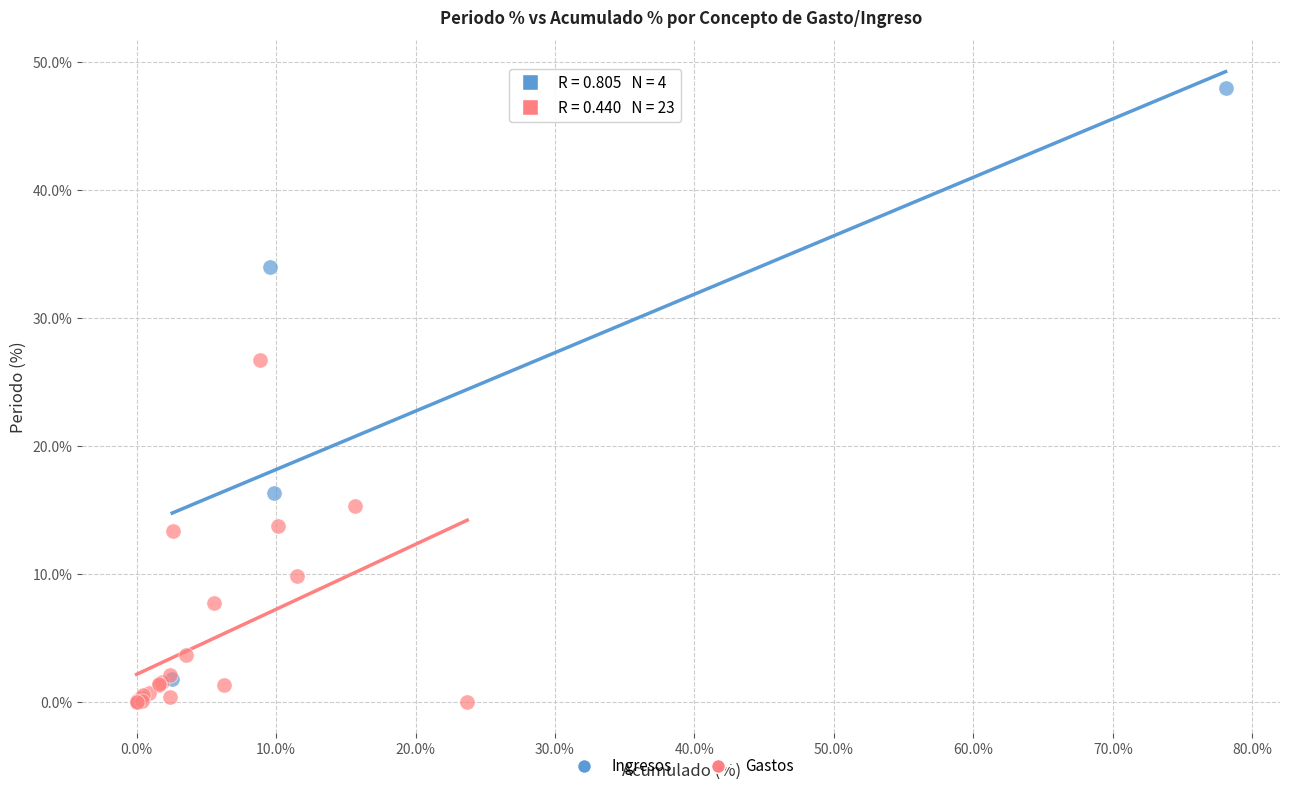

Which series reaches the minimum Y coordinate?

Gastos